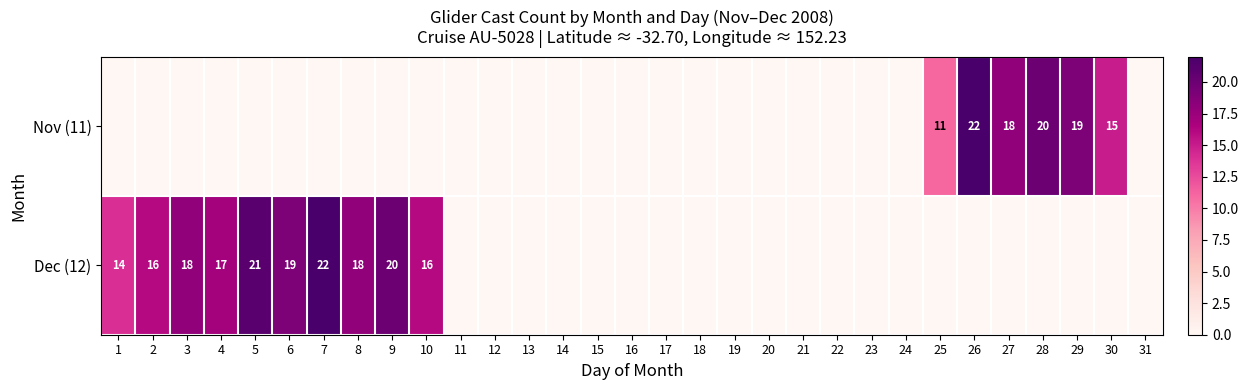

The Nov (11) series shows 30 at 26. True or false?

False